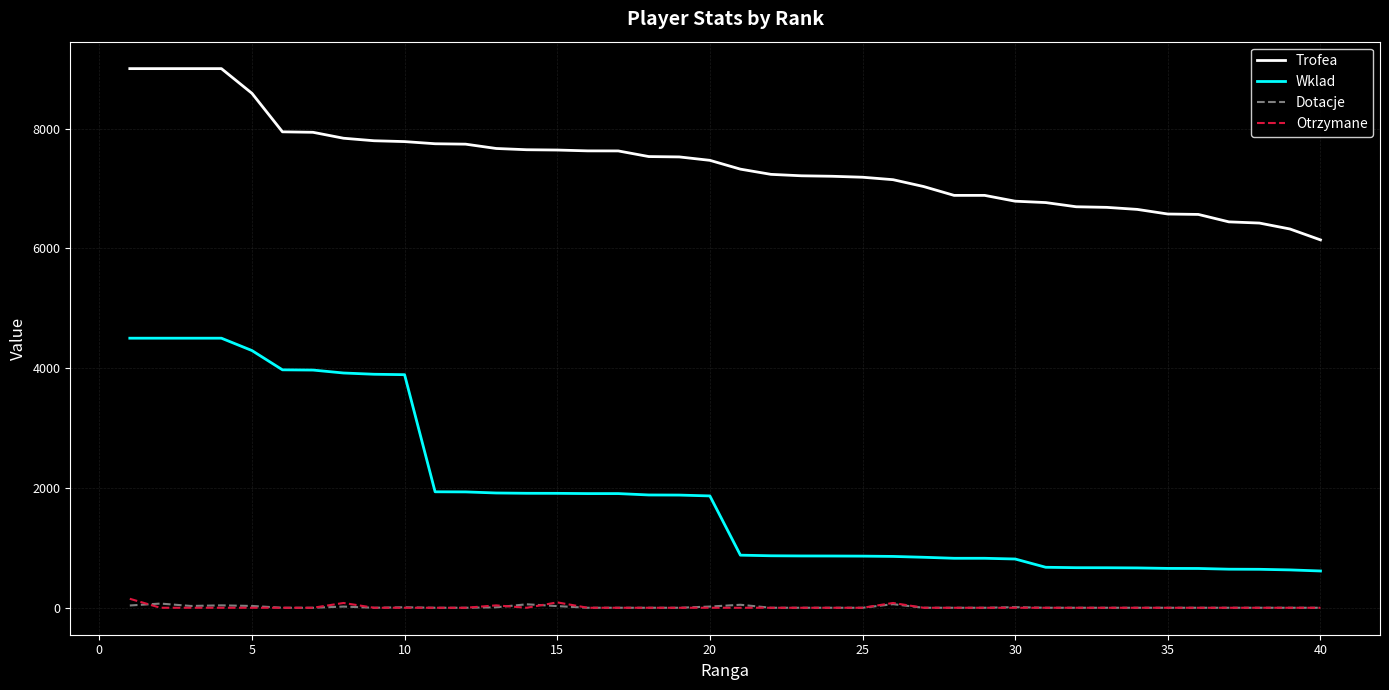

Which series has the largest range (max minus min)?

Wklad